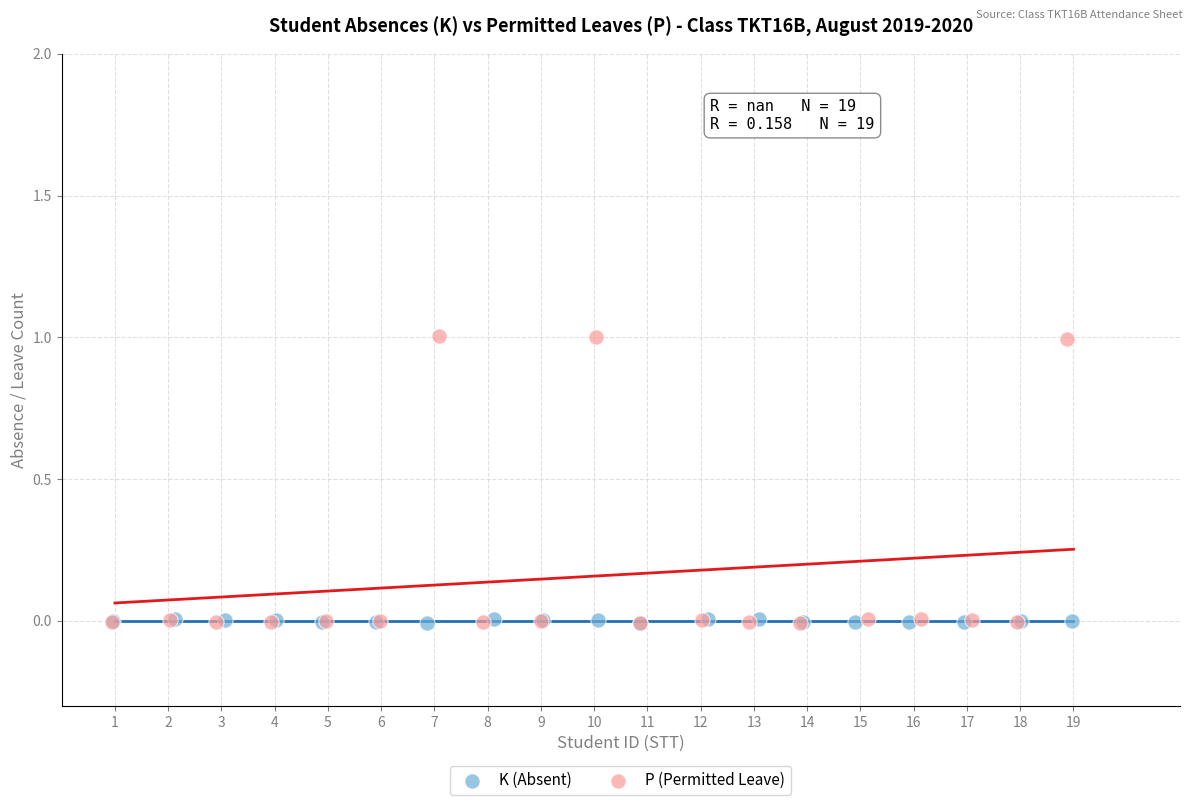

Which series has the widest spread of Y values?

P (Permitted Leave)